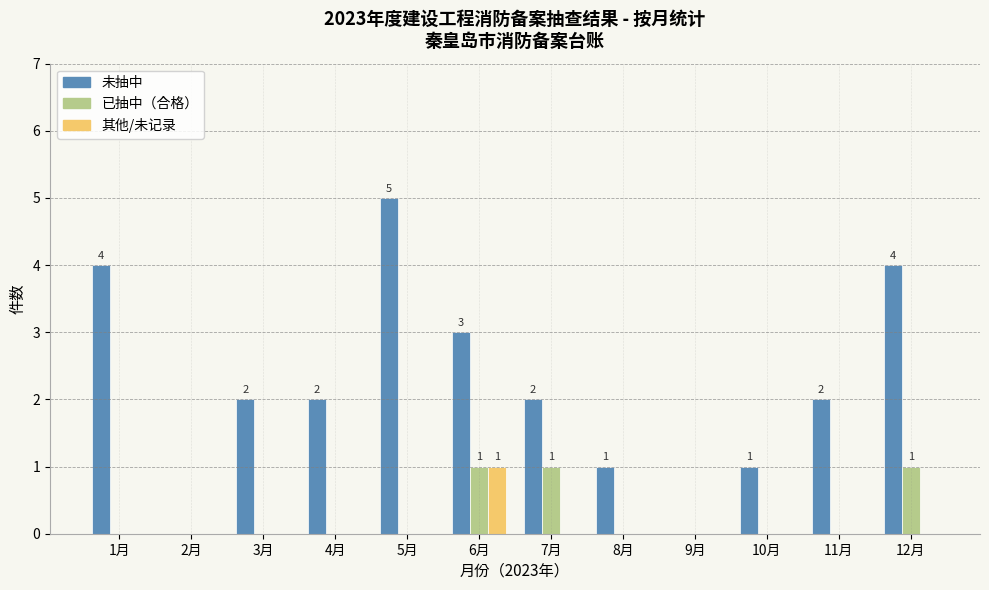

Which series changed the most between 10月 and 12月?

未抽中